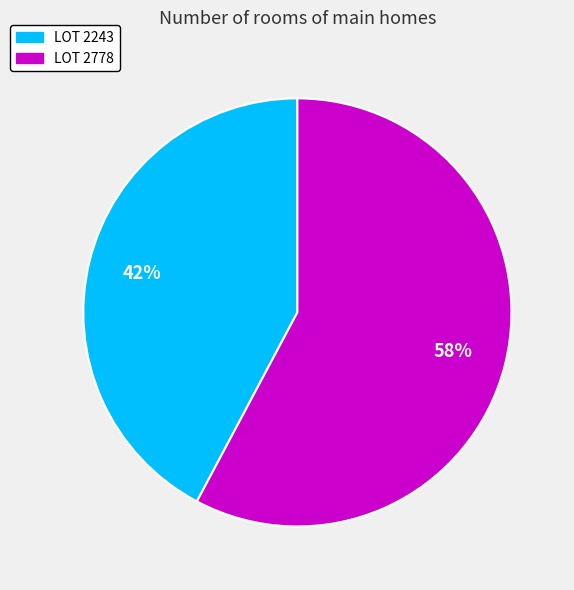

Is there a majority slice in this chart?

Yes